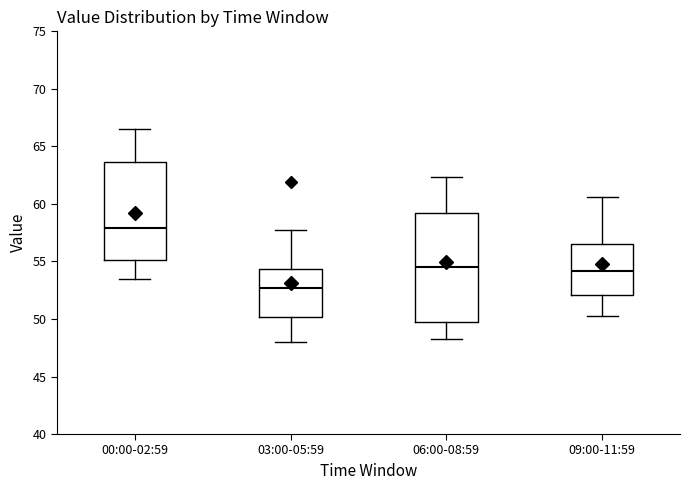

Comparing the boxes themselves (not the whiskers), which one is the tallest?

06:00-08:59